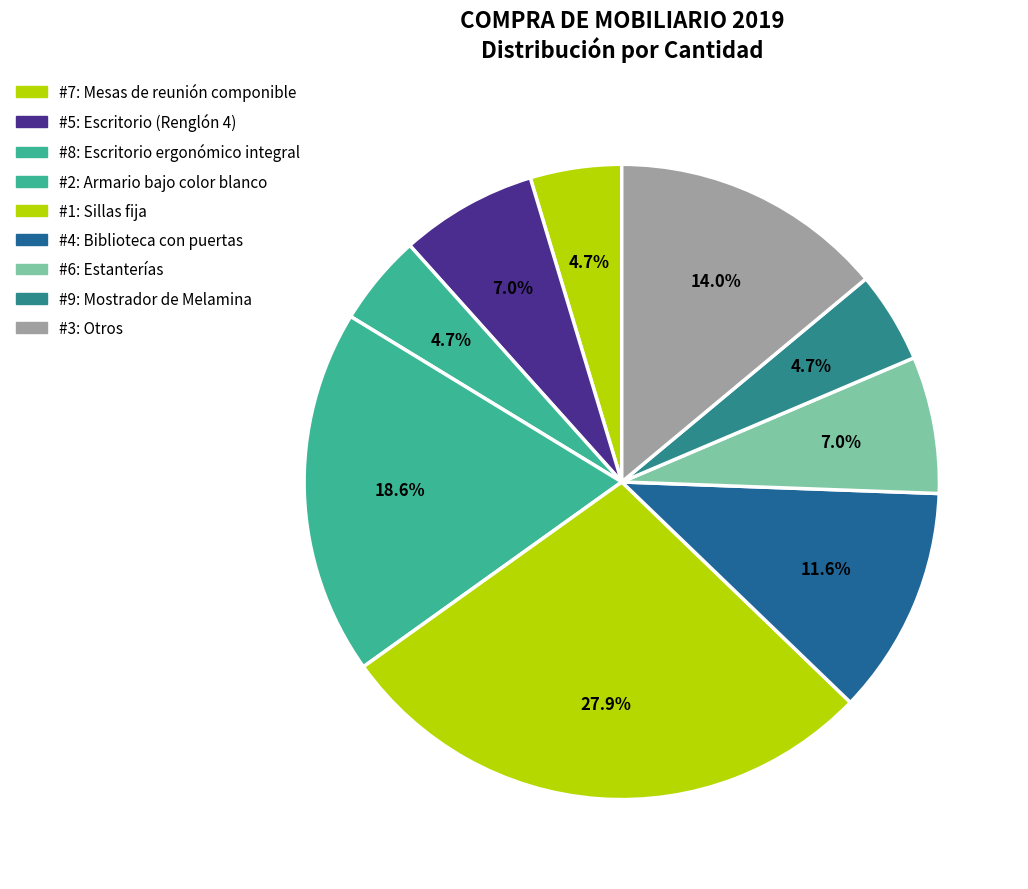

Is there any slice that represents more than half of the pie?

No